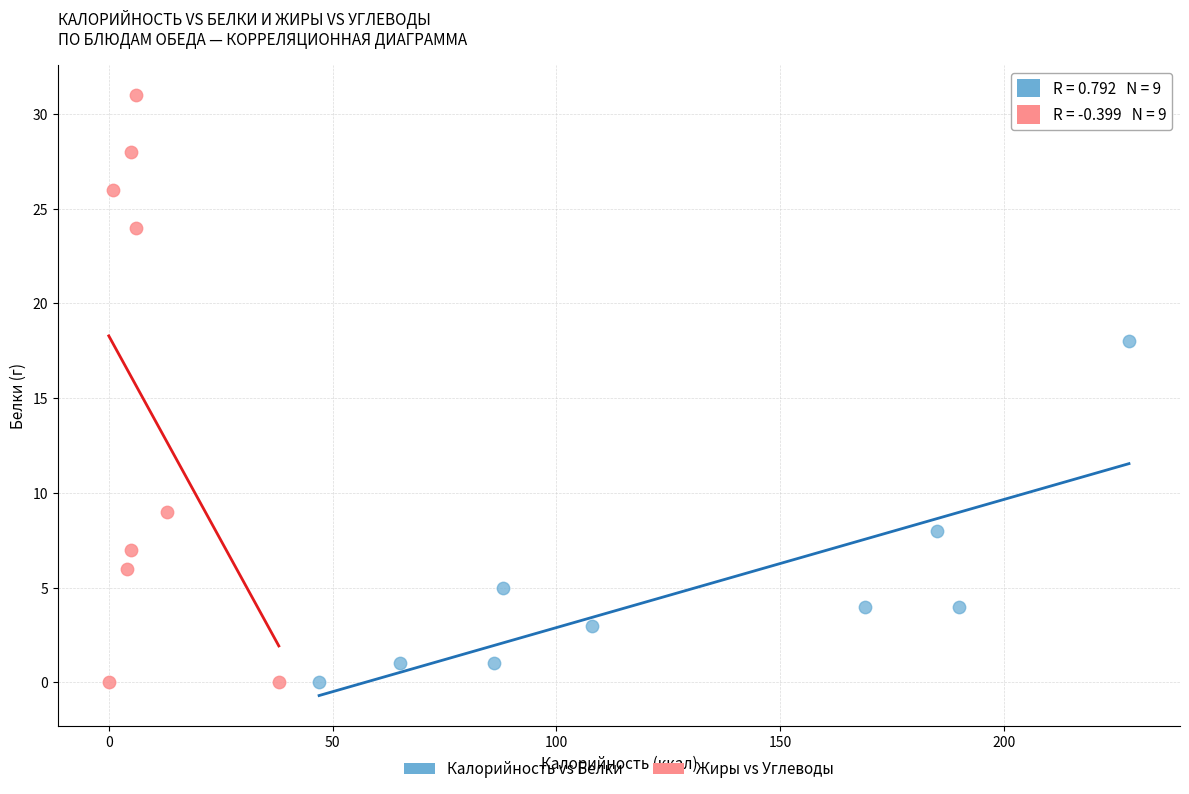

What are all the series names shown in the legend?

Калорийность vs Белки, Жиры vs Углеводы